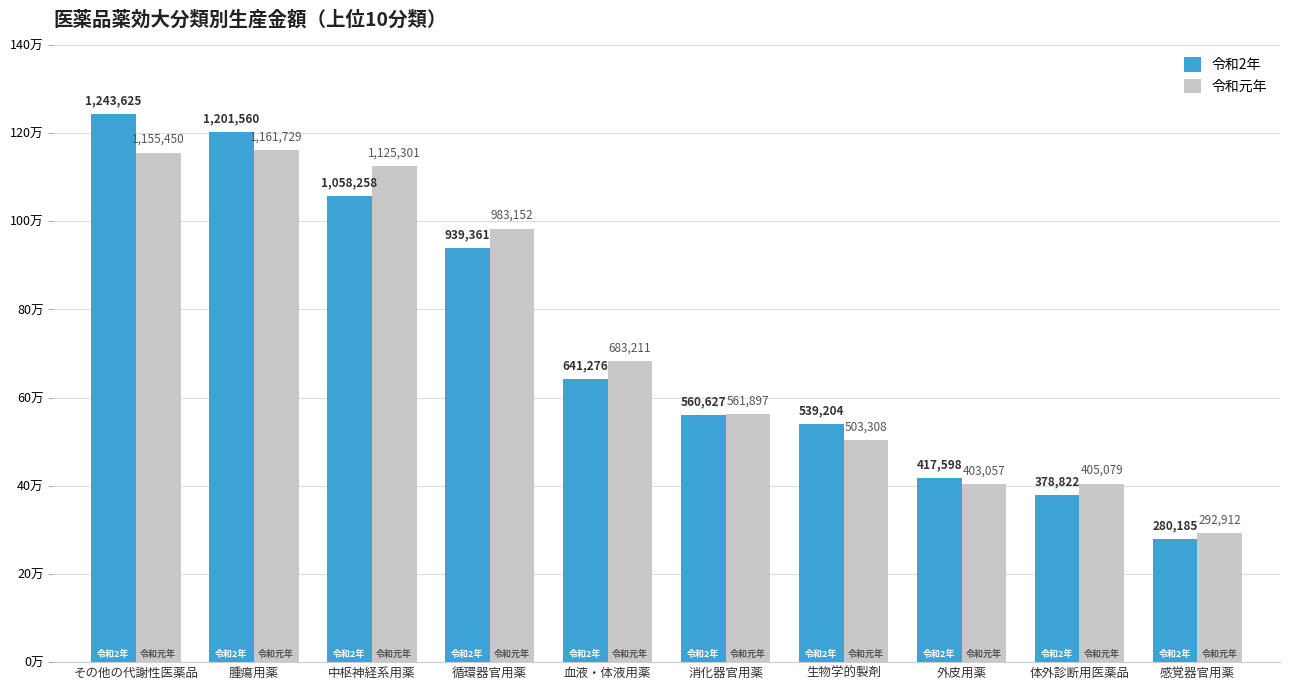

What are all the series names shown in the legend?

令和2年, 令和元年